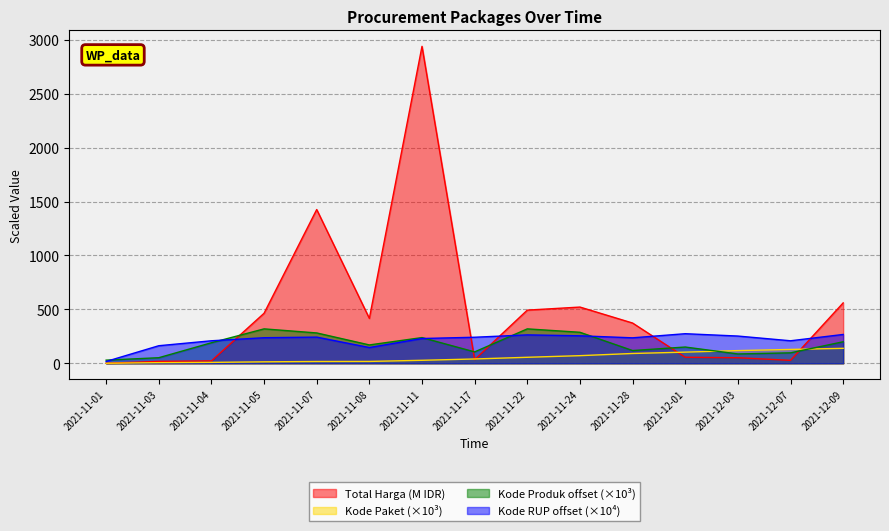

Is it true that Total Harga equals 26.3 at 2021-11-03?

False